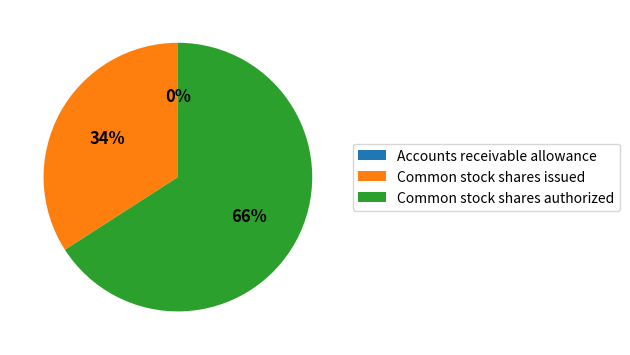

What is the majority slice?

Common stock shares authorized